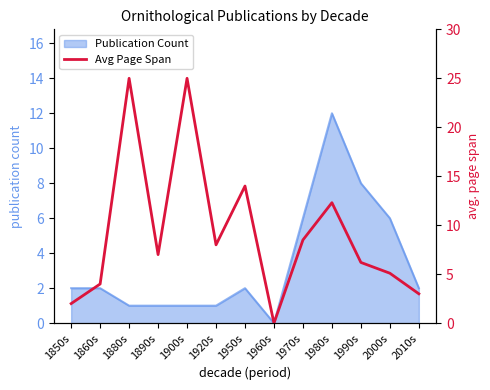

What is the maximum value shown in the chart?

25.0